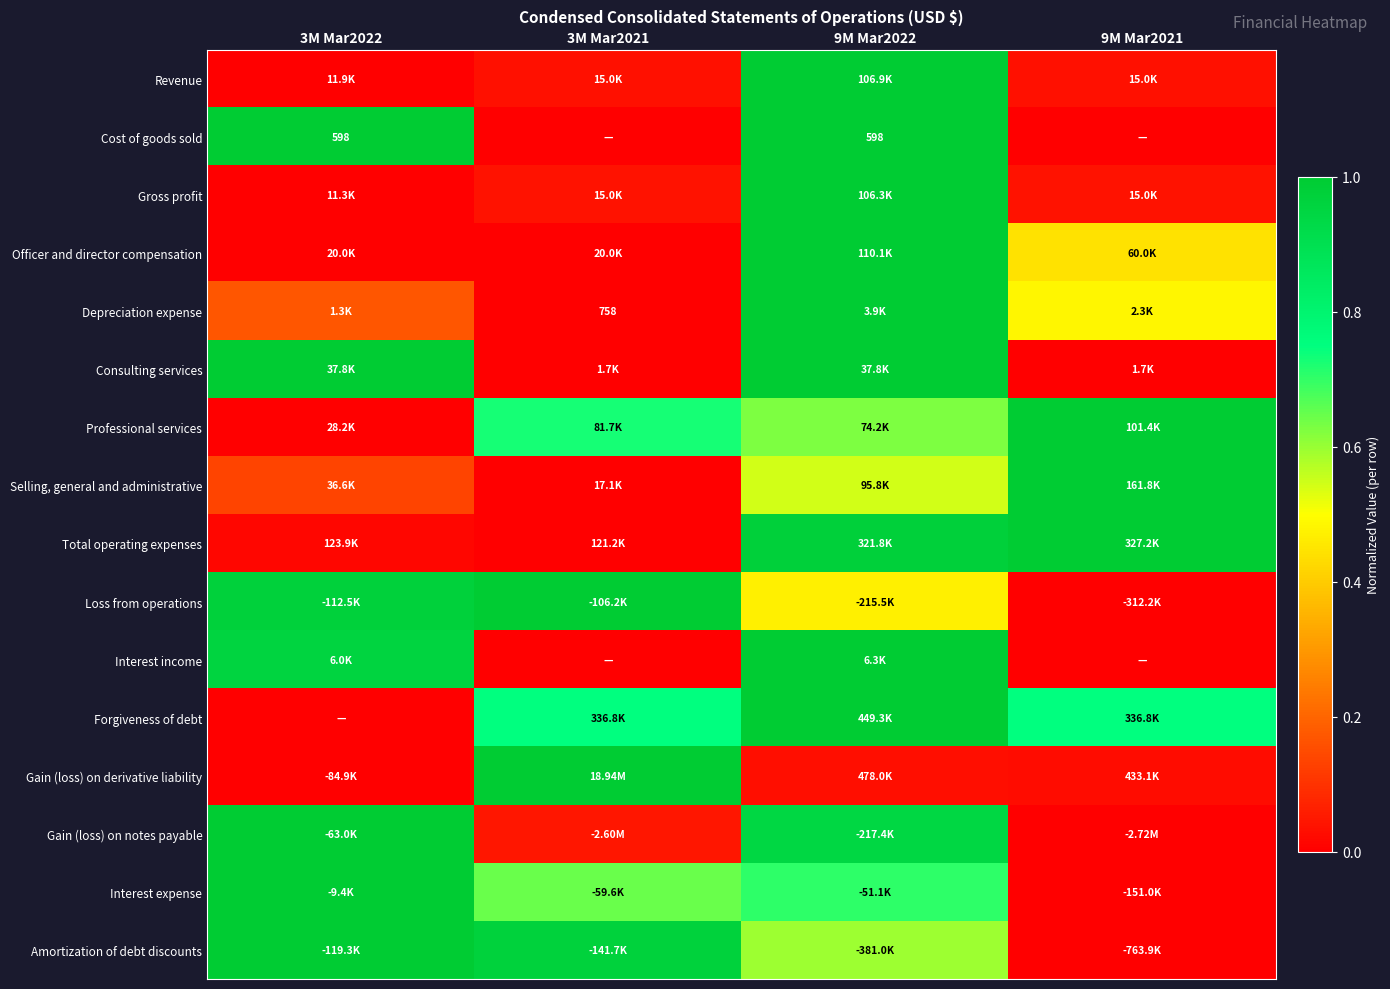

At how many categories does at least one series exceed 0?

4